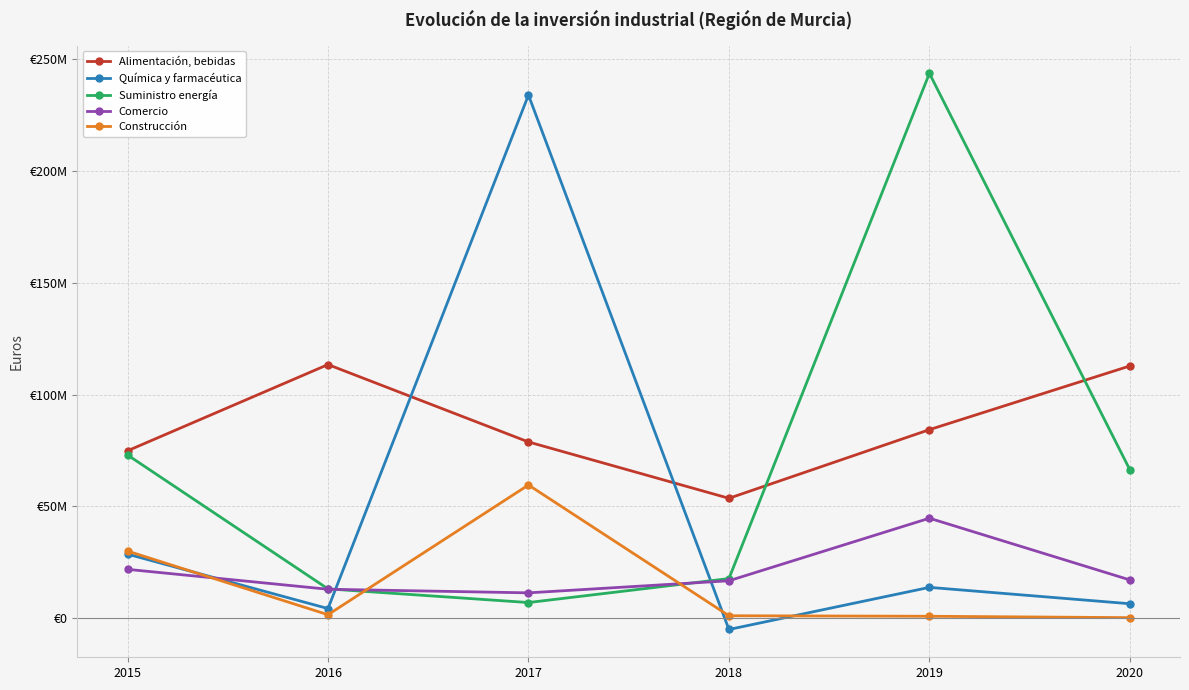

Is it true that Comercio equals 14919004.1 at 2019?

False